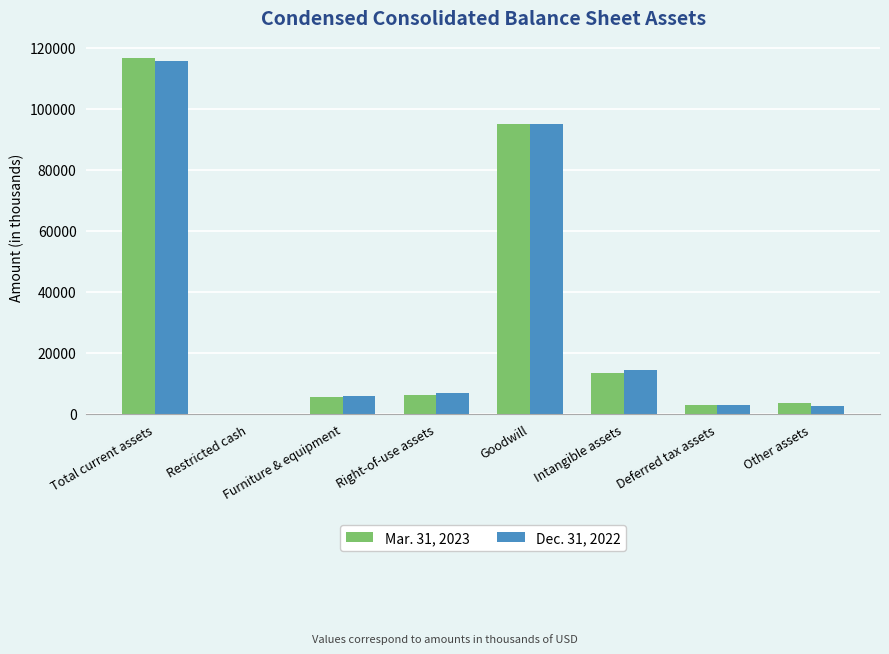

Between Total current assets and Intangible assets, which series saw the biggest shift?

Mar. 31, 2023